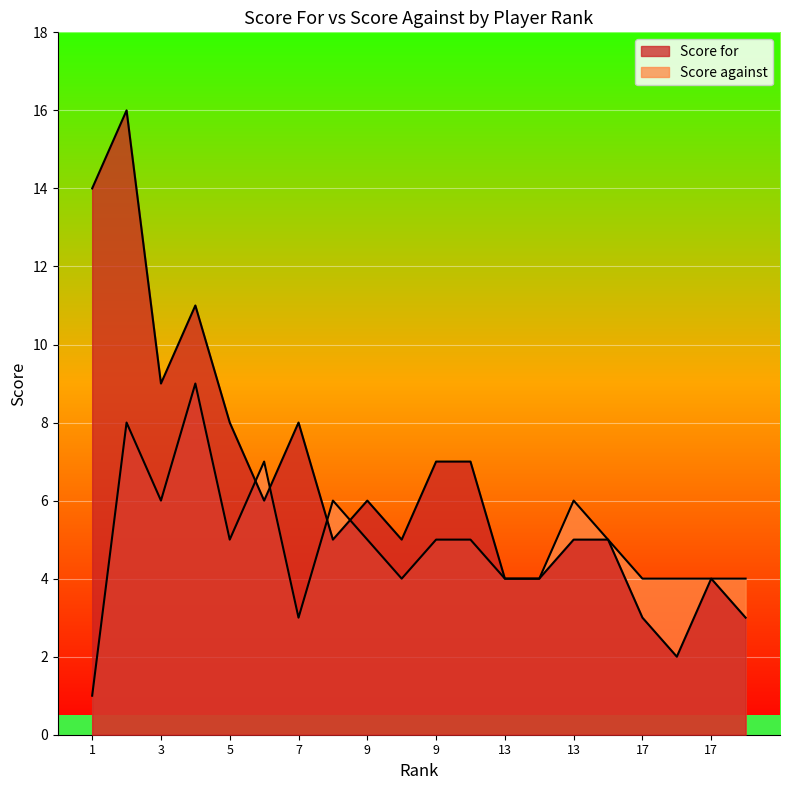

At which label does Score for first exceed 6?

1